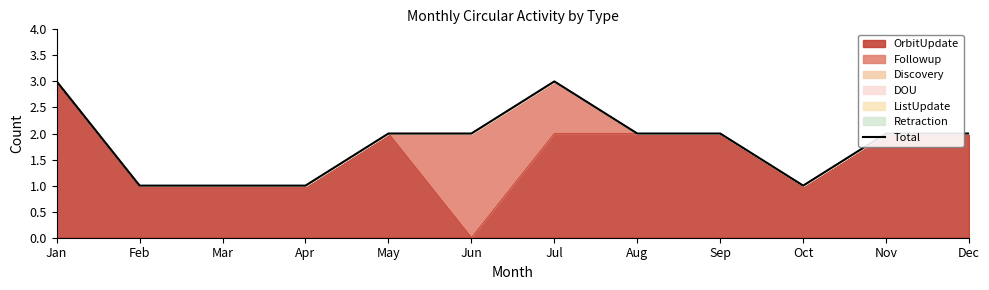

The chart shows a value of 4 at May. True or false?

False